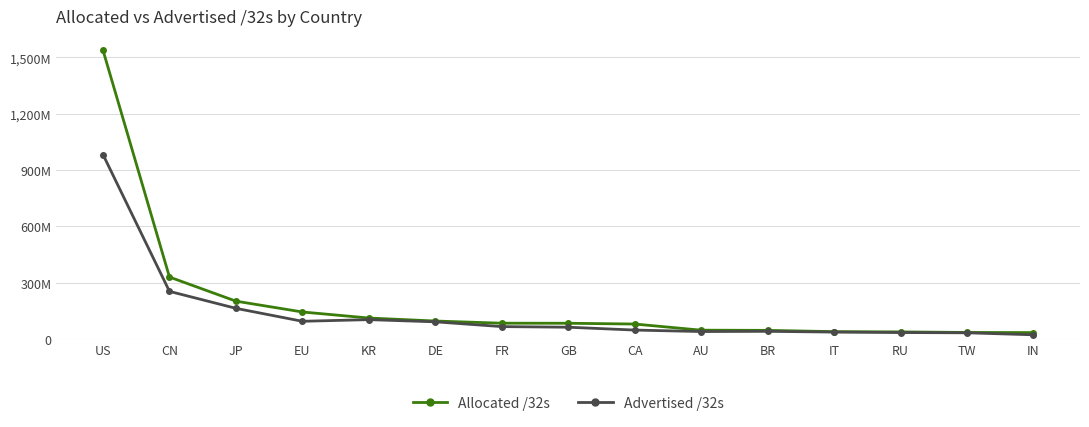

Which category has the lowest value across all series?

IN